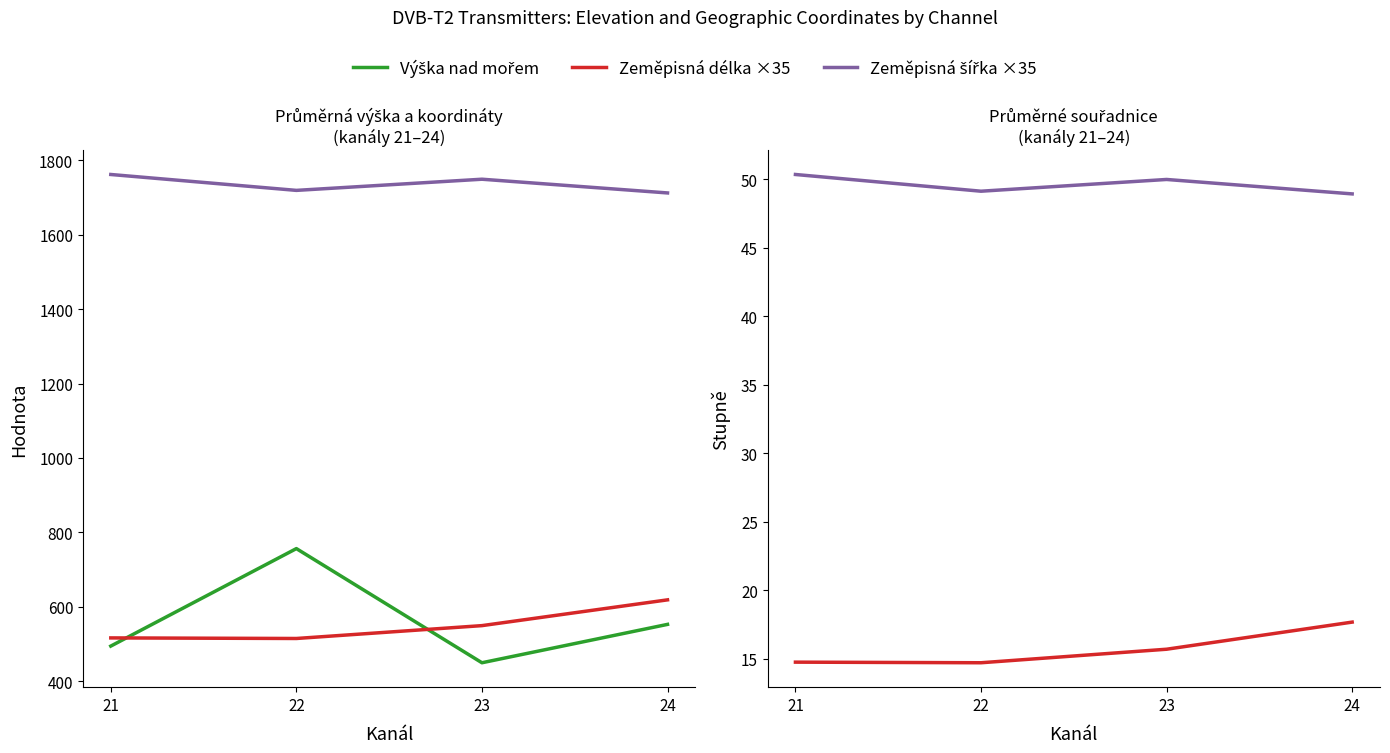

What is the difference between the maximum and minimum values in the Zeměpisná délka ×35 series?

103.8